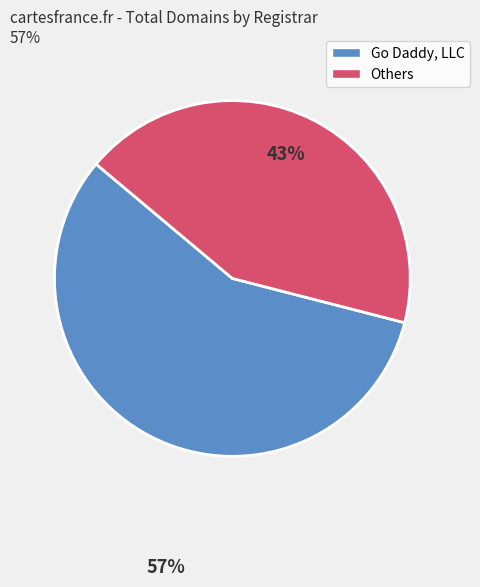

Does any single category account for the majority?

Yes